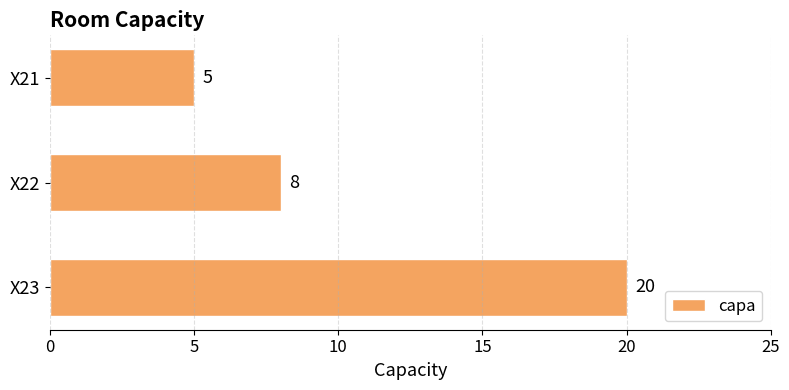

How many bars are there in total?

3